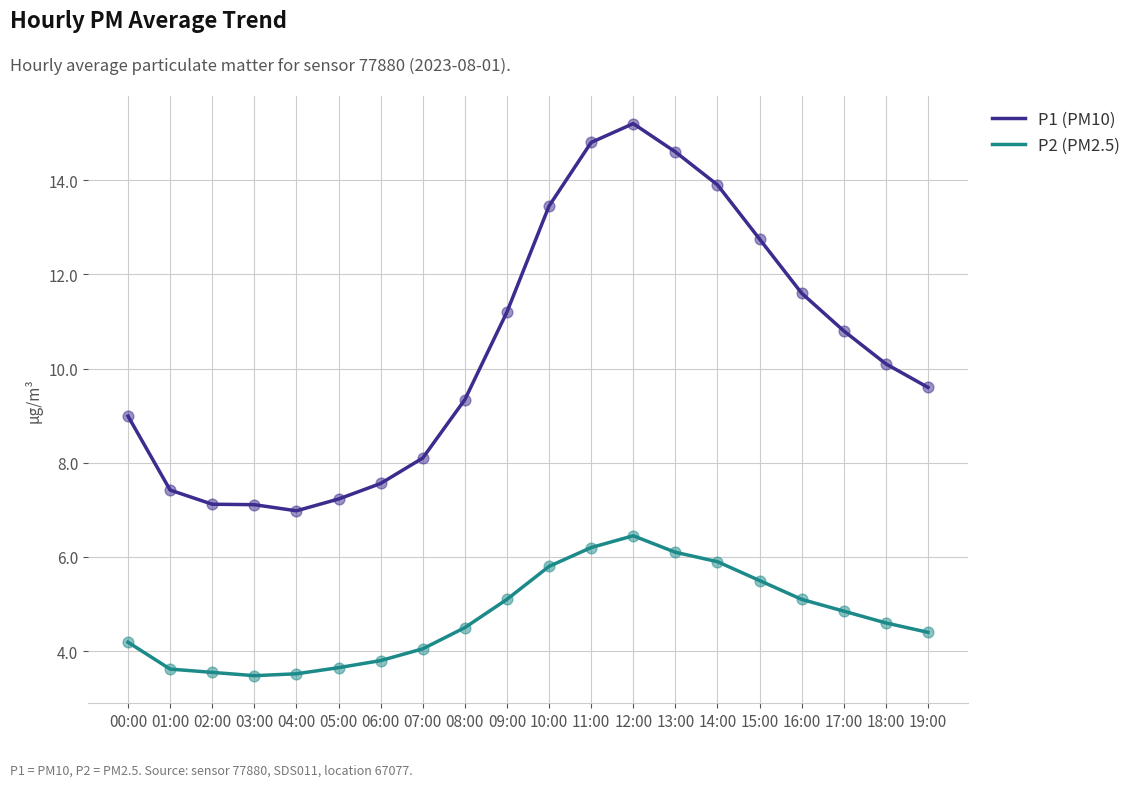

At which category is the sum across all series the highest?

12:00